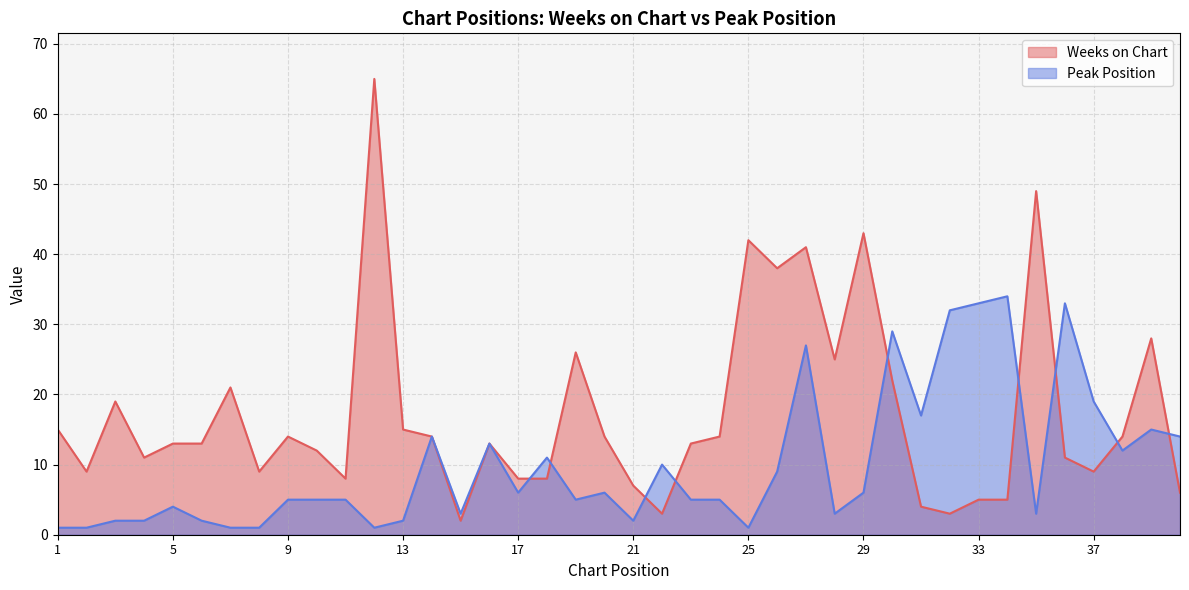

At how many categories does at least one series exceed 21?

14